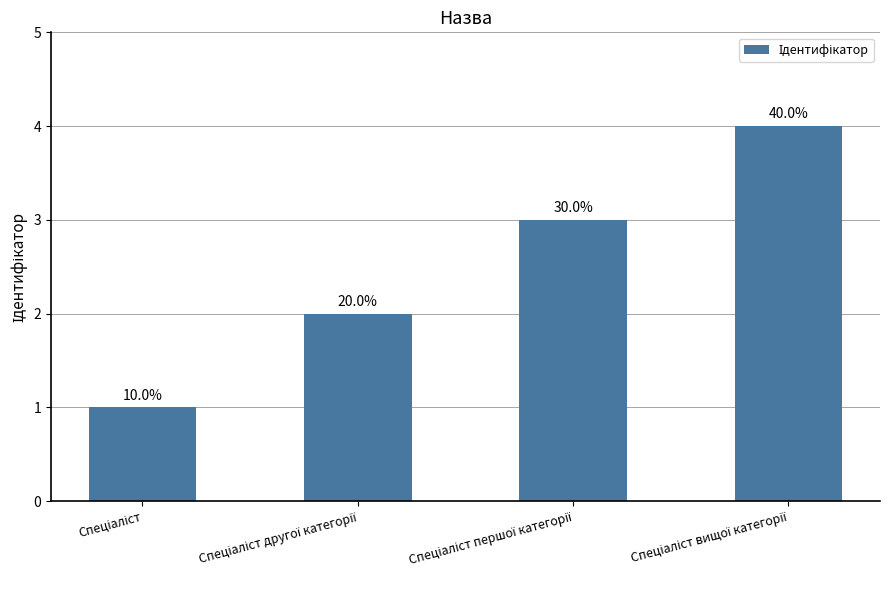

How many bars are there in total?

4